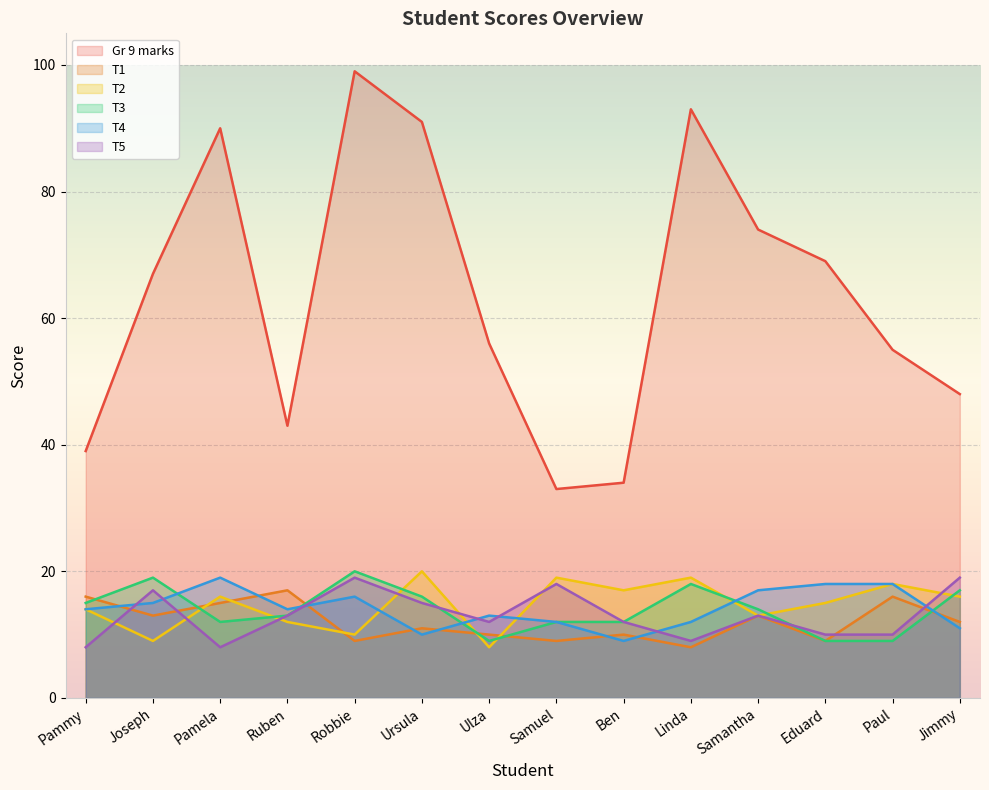

What is the difference between the Gr 9 marks values at Ben and Ulza?

22